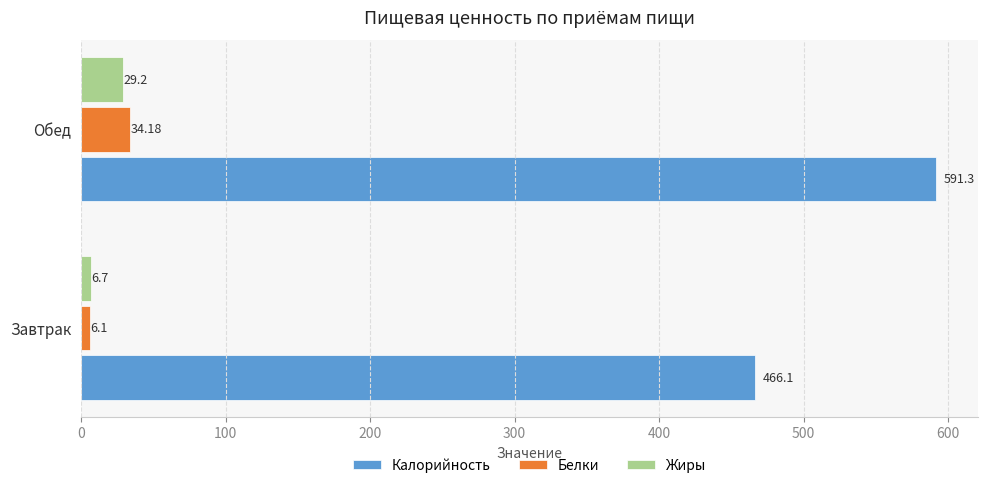

Which series has the widest spread of values?

Калорийность